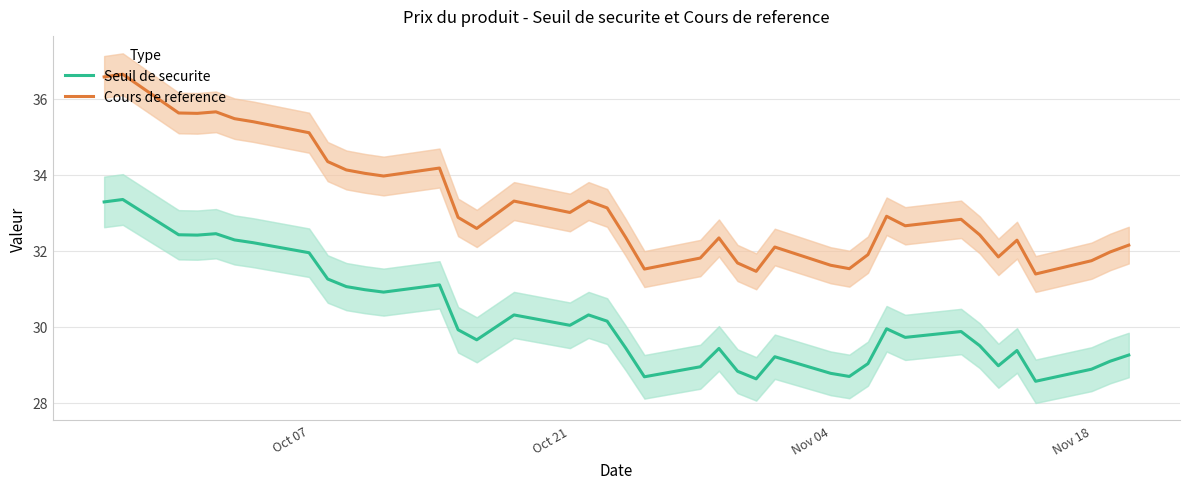

Count the number of categories in the chart.

39